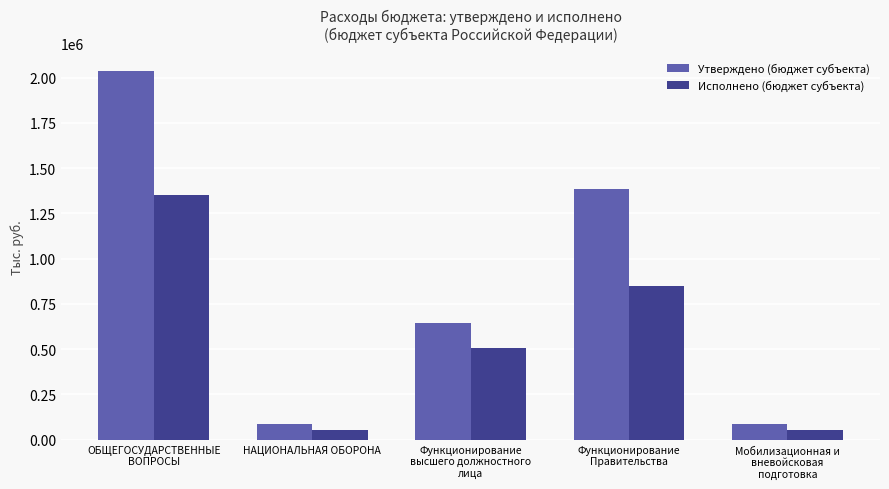

How many series are shown in this chart?

2